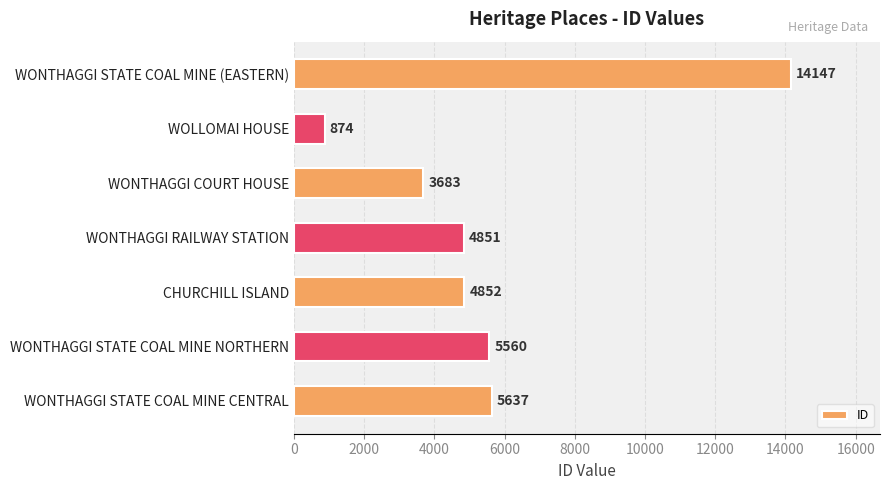

Rank the categories by value from highest to lowest.

WONTHAGGI STATE COAL MINE (EASTERN), WONTHAGGI STATE COAL MINE CENTRAL, WONTHAGGI STATE COAL MINE NORTHERN, CHURCHILL ISLAND, WONTHAGGI RAILWAY STATION, WONTHAGGI COURT HOUSE, WOLLOMAI HOUSE